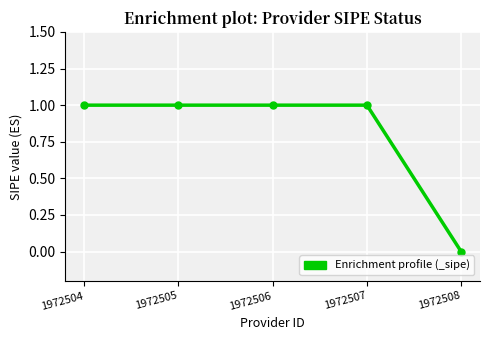

How many values are between 1 and 2?

4